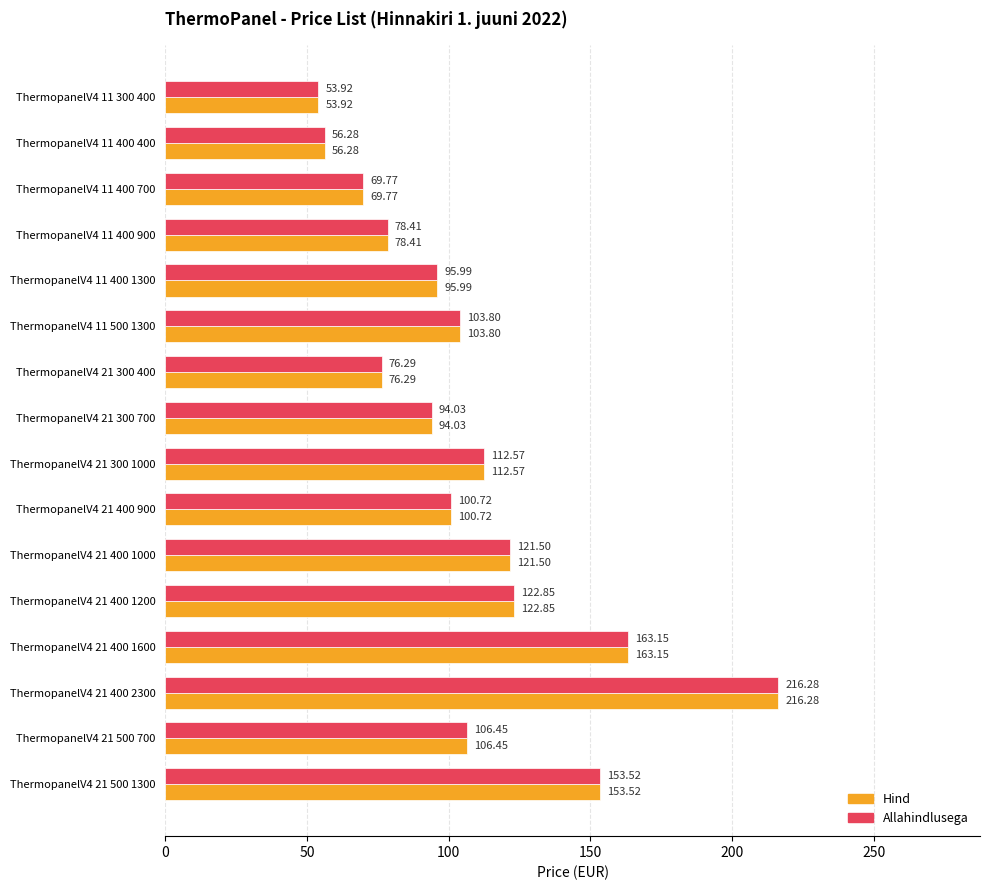

What is the average value of the Hind series?

107.8